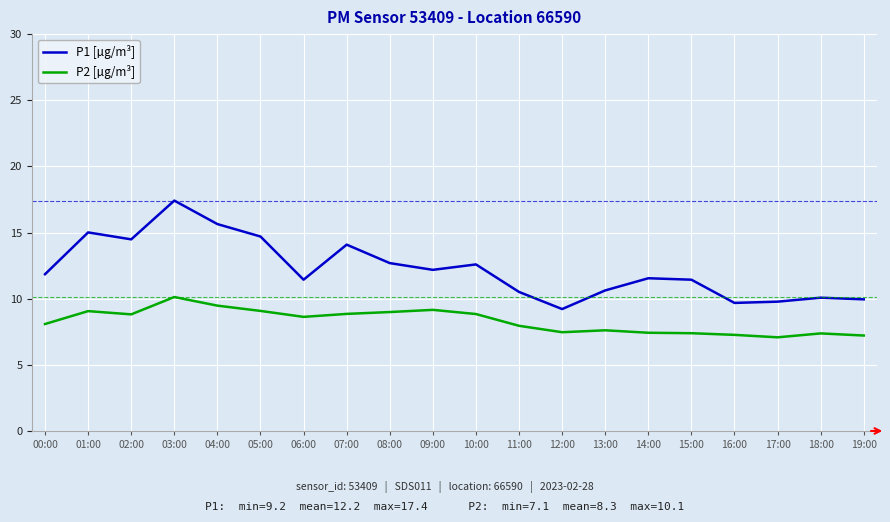

What is the difference between the highest and lowest values at 15:00?

4.0